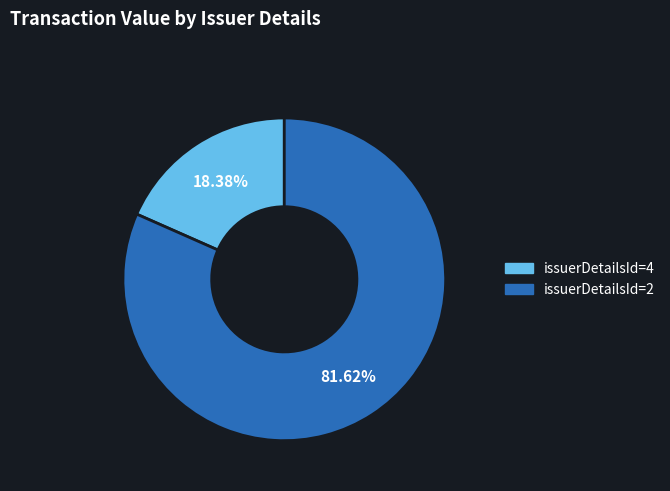

How many segments does this pie chart have?

2